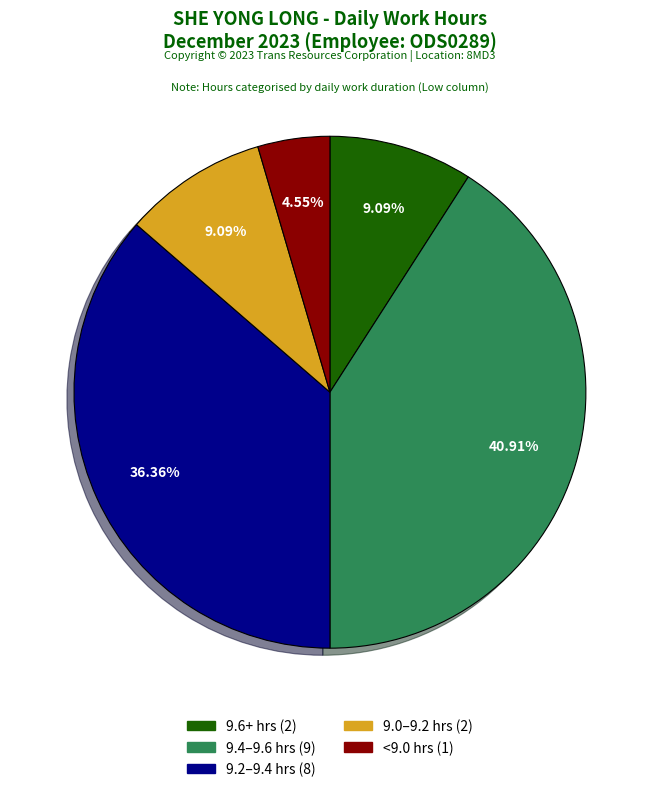

Is there a majority slice in this chart?

No